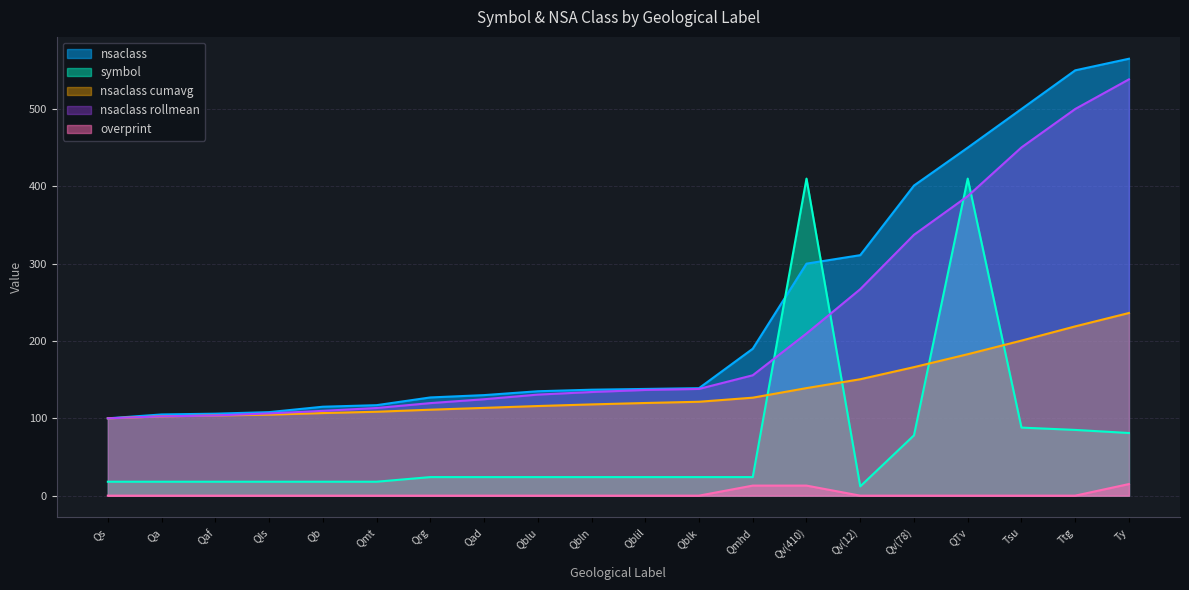

List the labels in order of nsaclass value, largest first.

Ty, Ttg, Tsu, QTv, Qv(78), Qv(12), Qv(410), Qmhd, Qblk, Qblil, Qbln, Qblu, Qad, Qrg, Qmt, Qb, Qls, Qaf, Qa, Qs